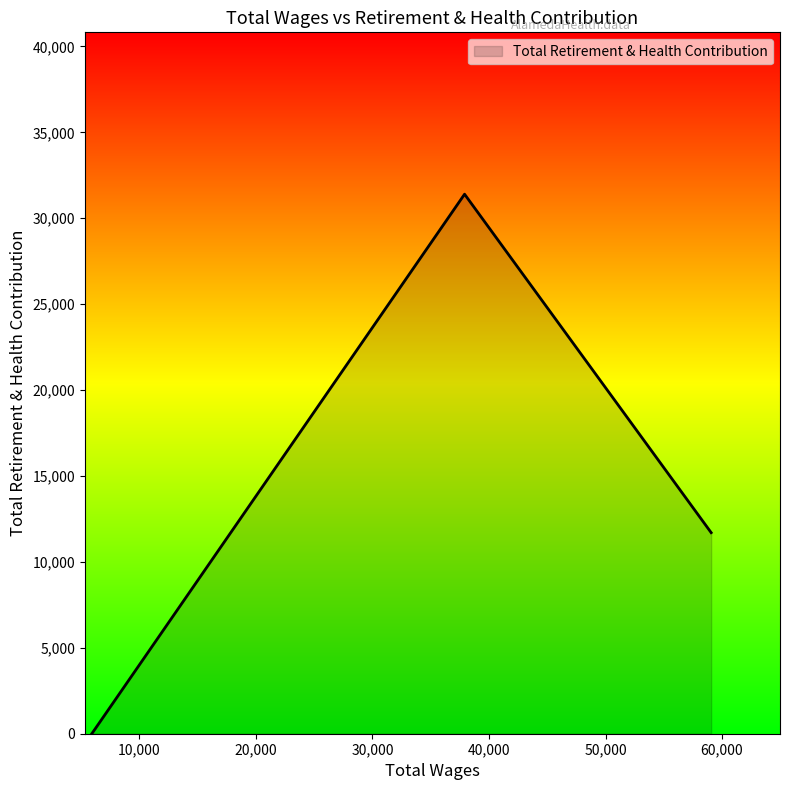

What is the greatest value displayed?

31402